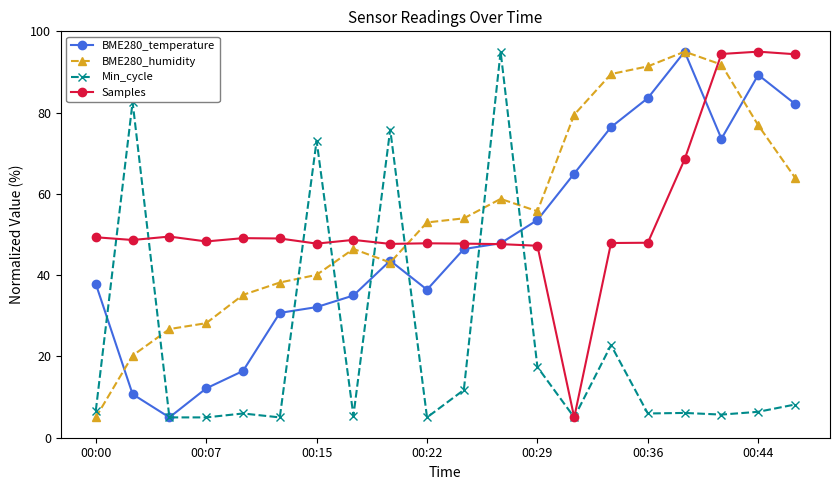

Which series ends up on top after the final intersection of Samples and BME280_humidity?

Samples